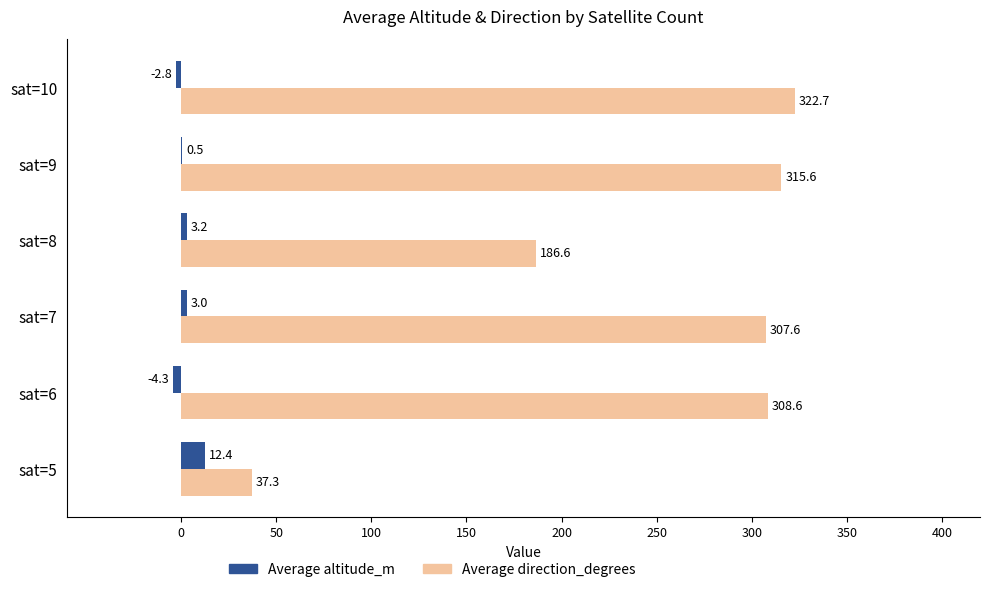

How many data points in Average direction_degrees are above 308?

3